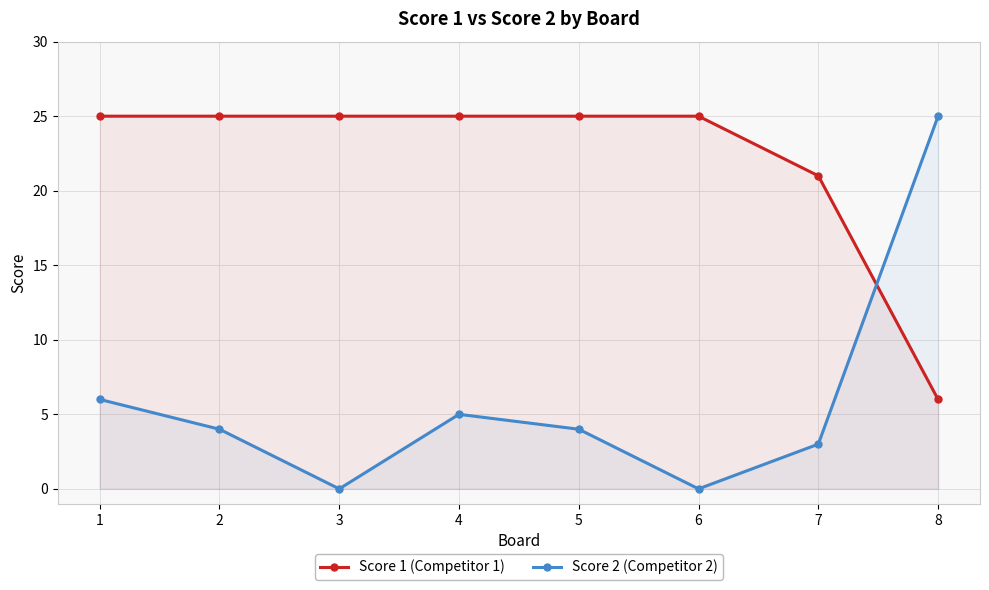

Rank the series by their maximum value, from highest to lowest.

Score 1 (Competitor 1), Score 2 (Competitor 2)